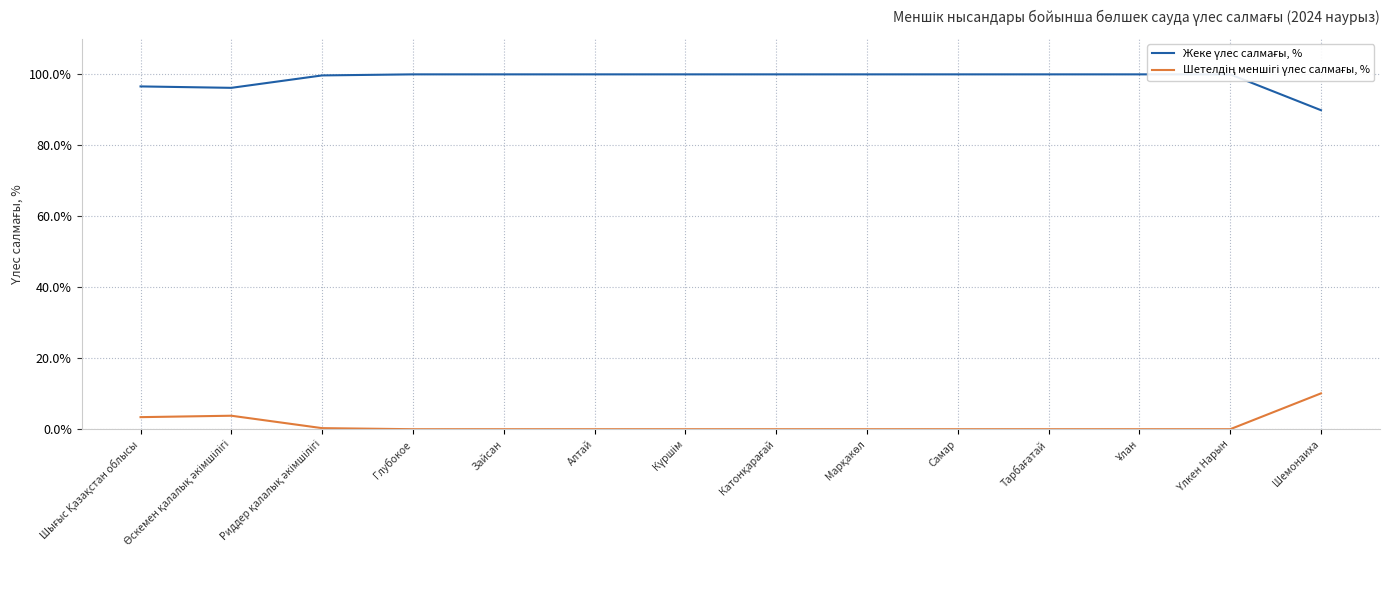

What position from the left is Ұлан?

12